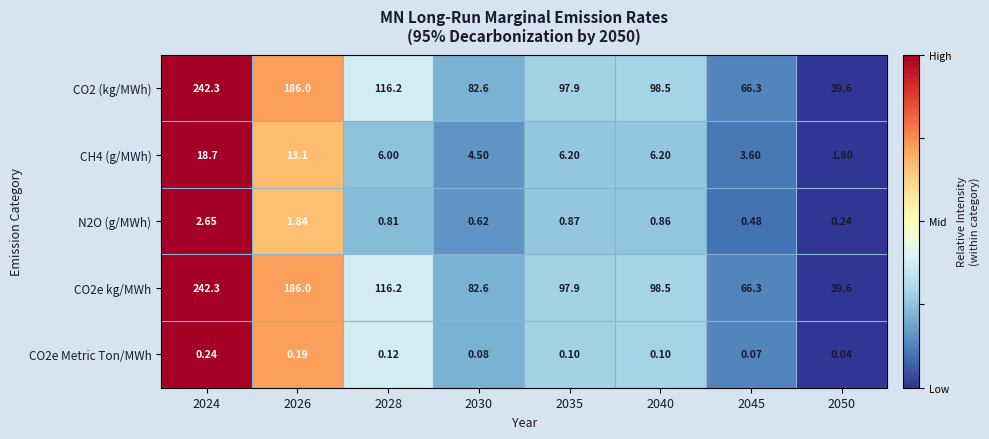

How many data points does each series have?

8